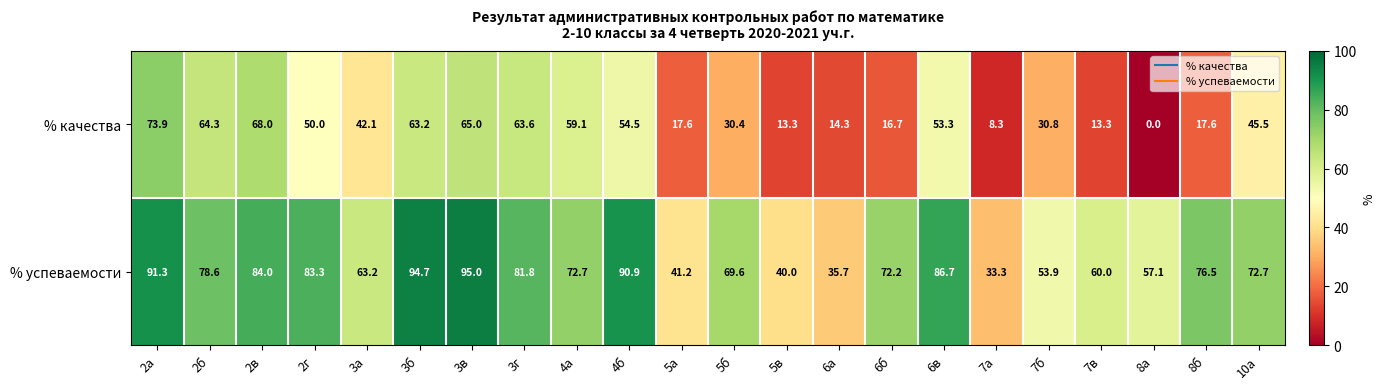

Where does the % качества series first go above 45?

2а